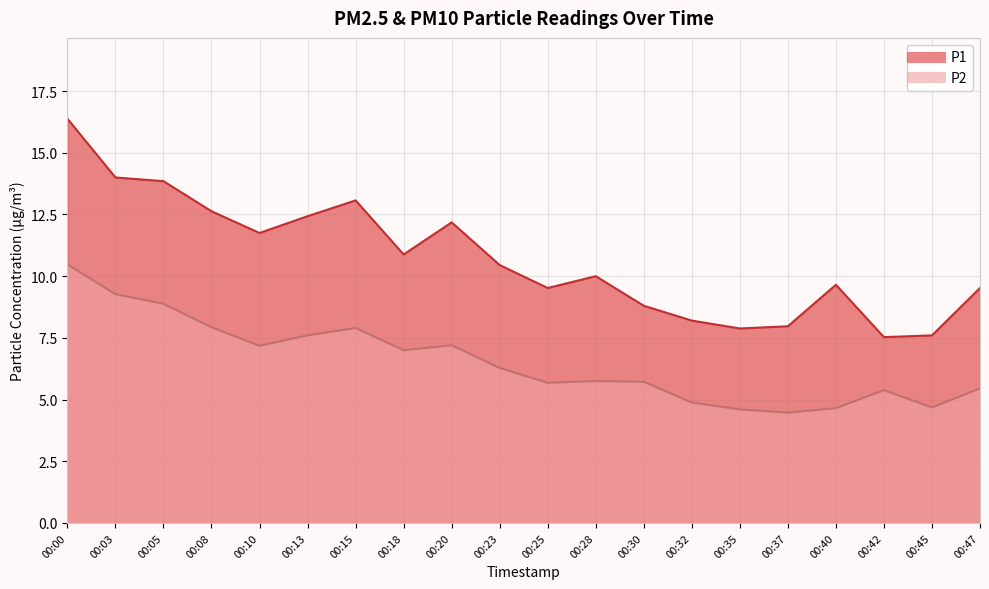

True or false: P2 and P1 intersect in this chart.

False